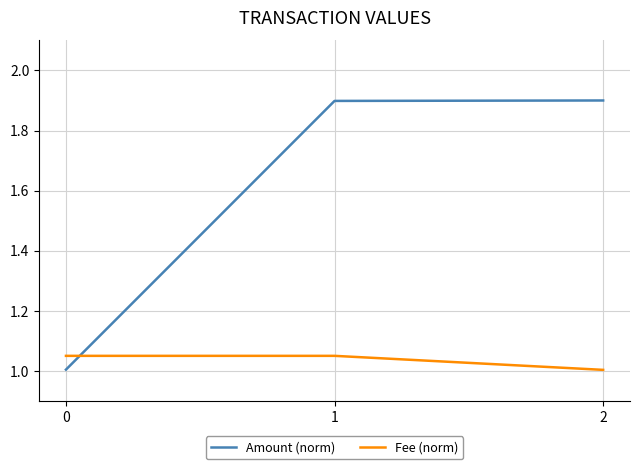

What is the approximate value of Fee (norm) at 2?

1.0